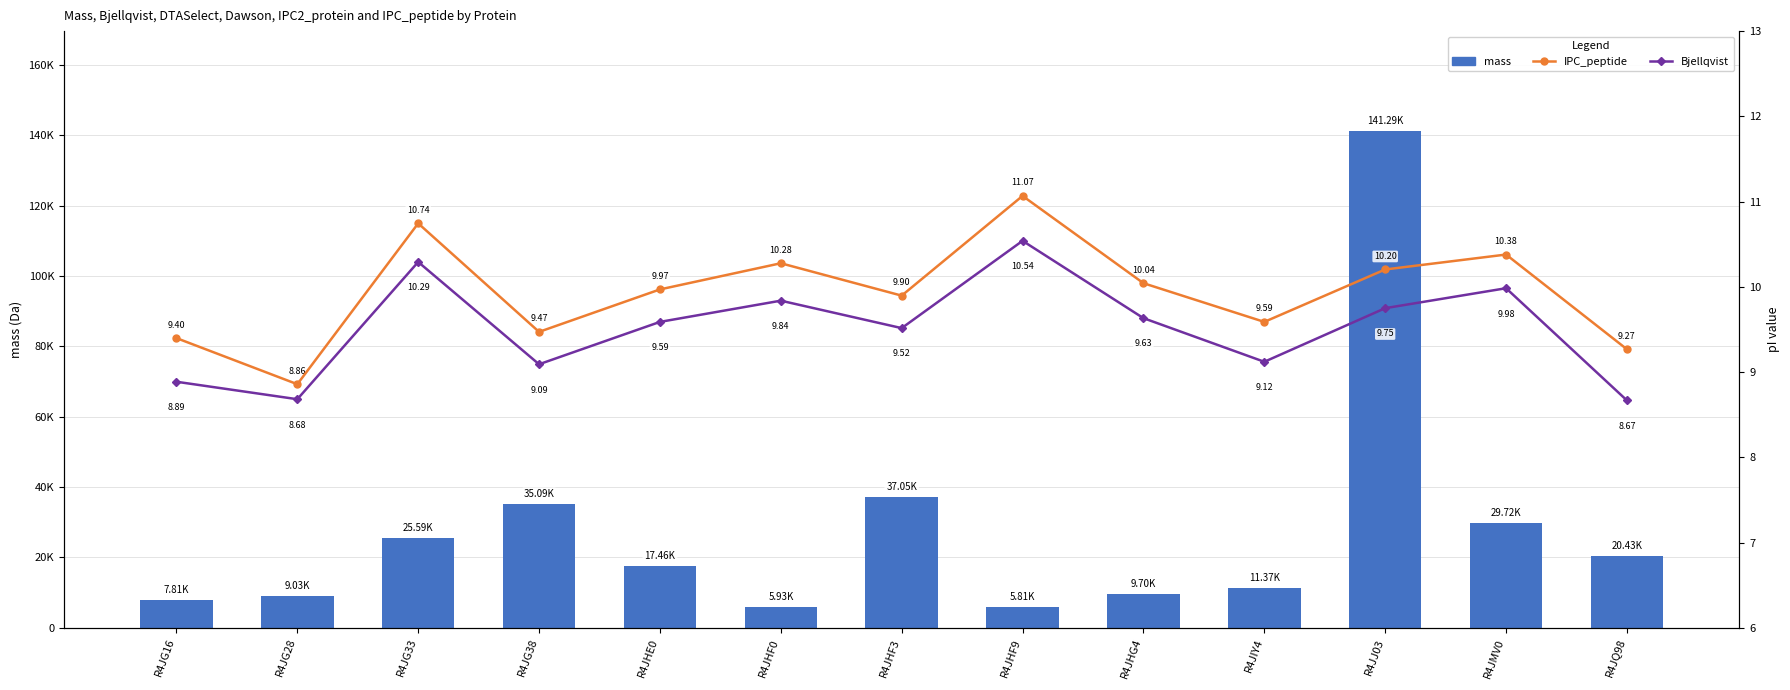

What is the difference between the second highest and second lowest values in the mass series?

31119.4